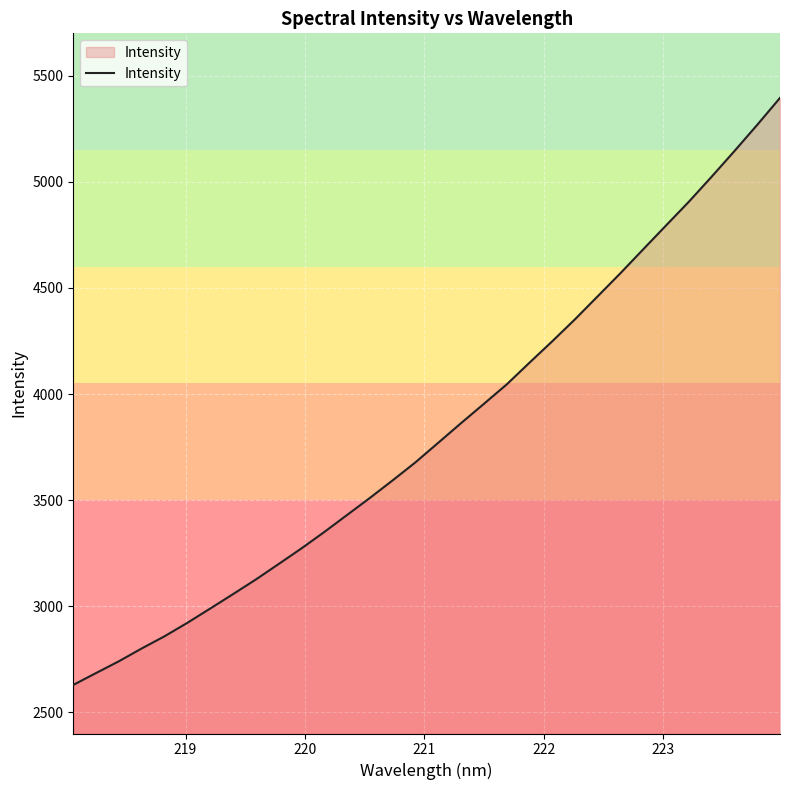

What is the difference between the maximum and minimum values?

2766.8